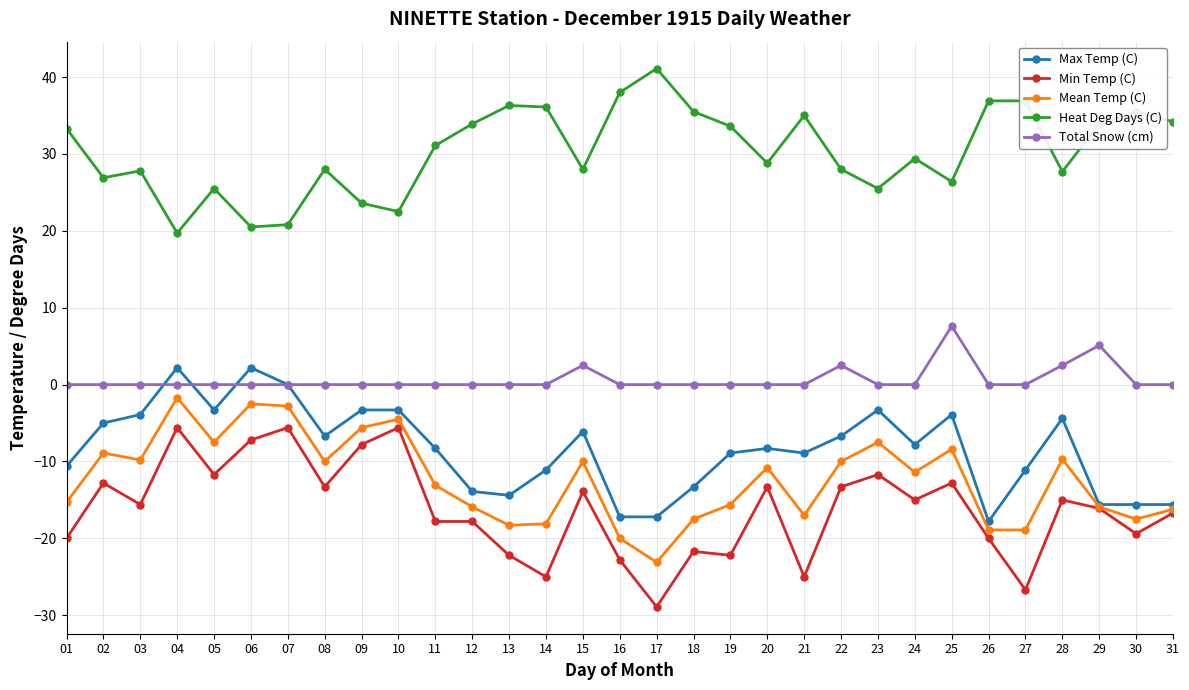

What is the value of the Mean Temp (C) point at the 2nd from the left?

-8.9